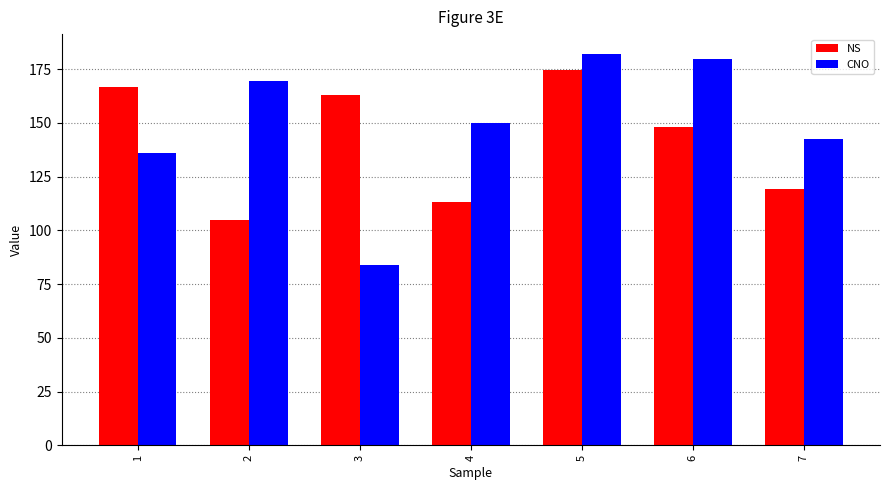

Which series has the largest range (max minus min)?

CNO